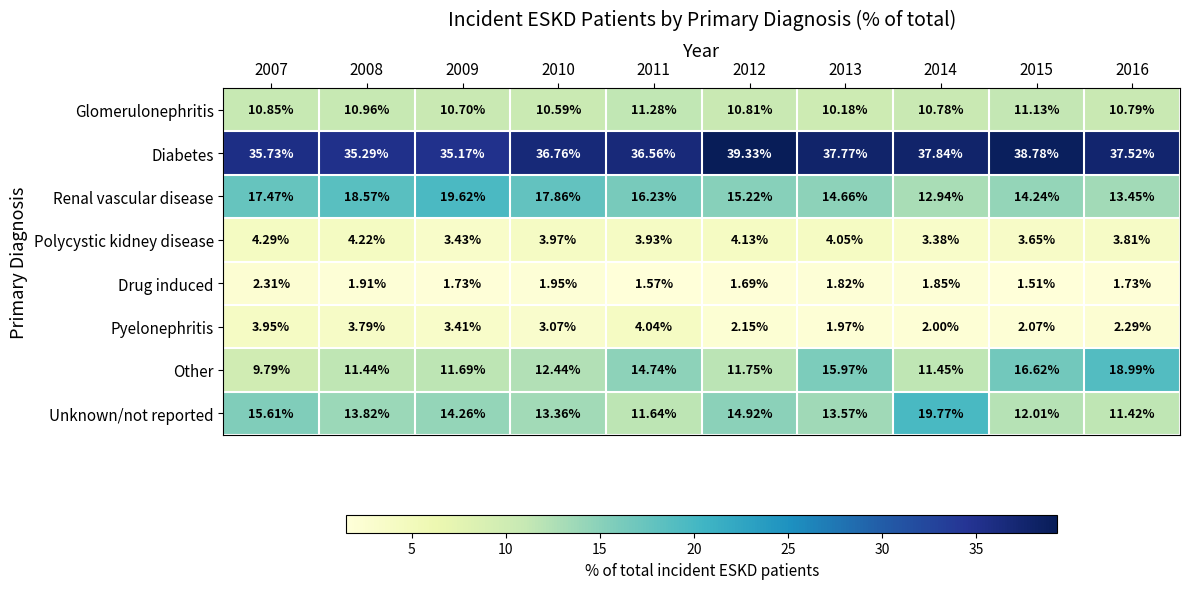

Rank the series by their maximum value, from highest to lowest.

Diabetes, Unknown/not reported, Renal vascular disease, Other, Glomerulonephritis, Polycystic kidney disease, Pyelonephritis, Drug induced